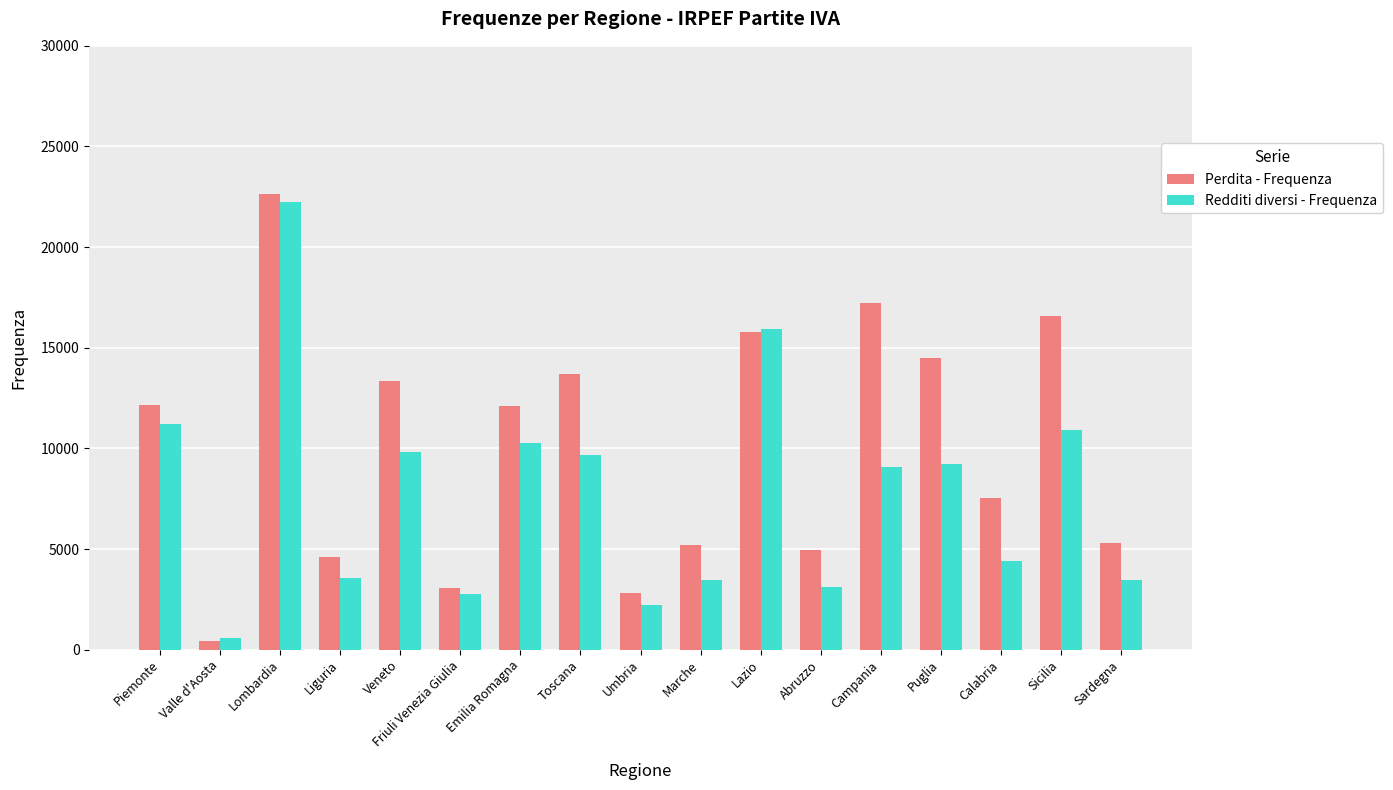

At which category is the sum across all series the highest?

Lombardia